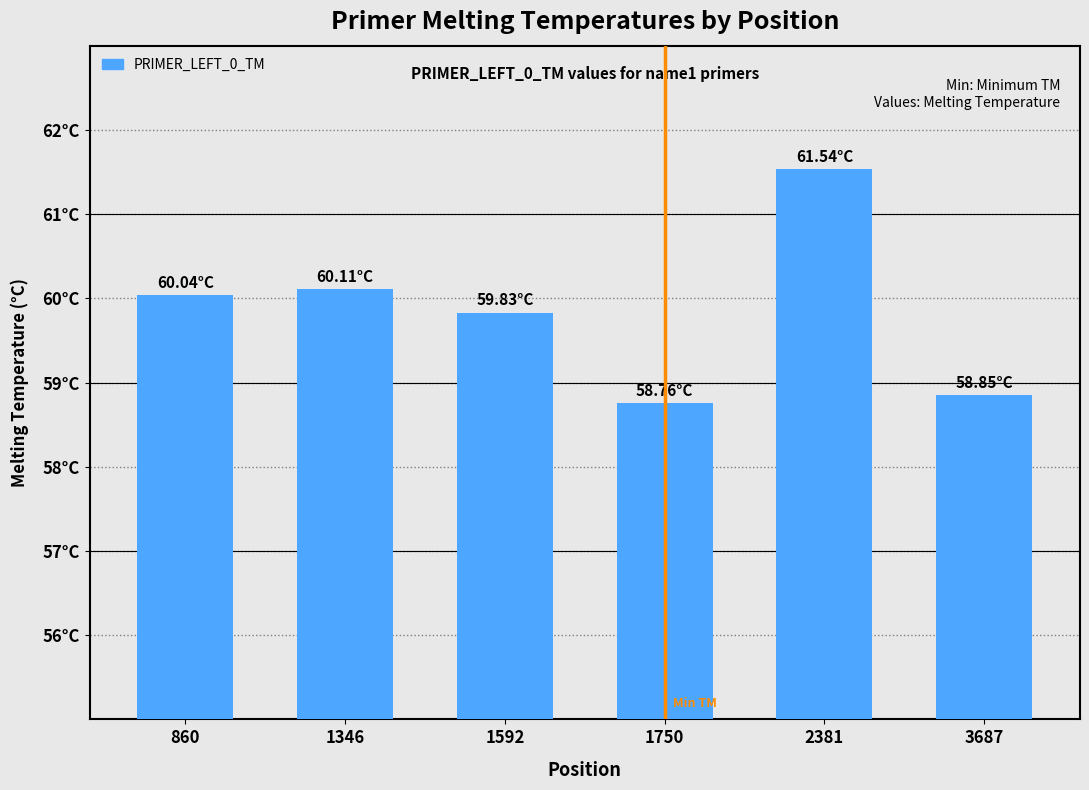

List the labels in order of value, smallest first.

1750, 3687, 1592, 860, 1346, 2381